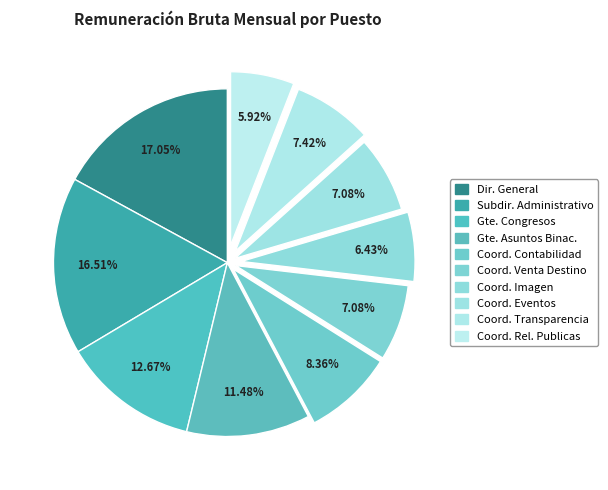

Count the number of slices in the pie.

10